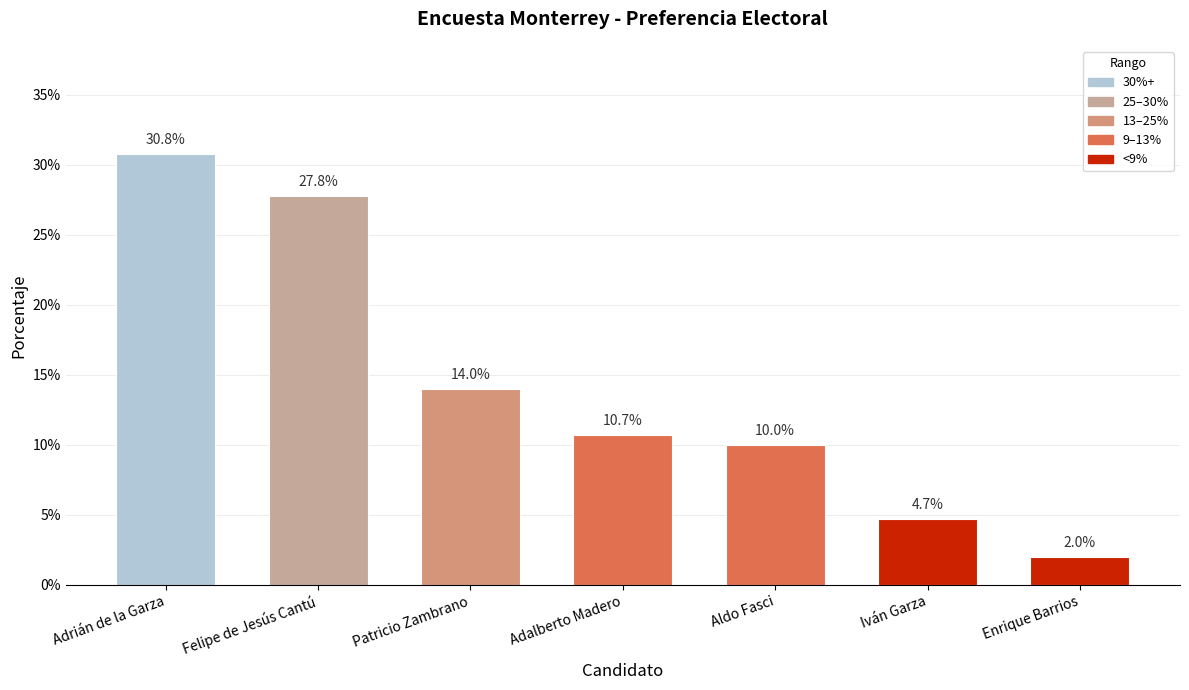

Where is the data nearest to the value 0?

Enrique Barrios